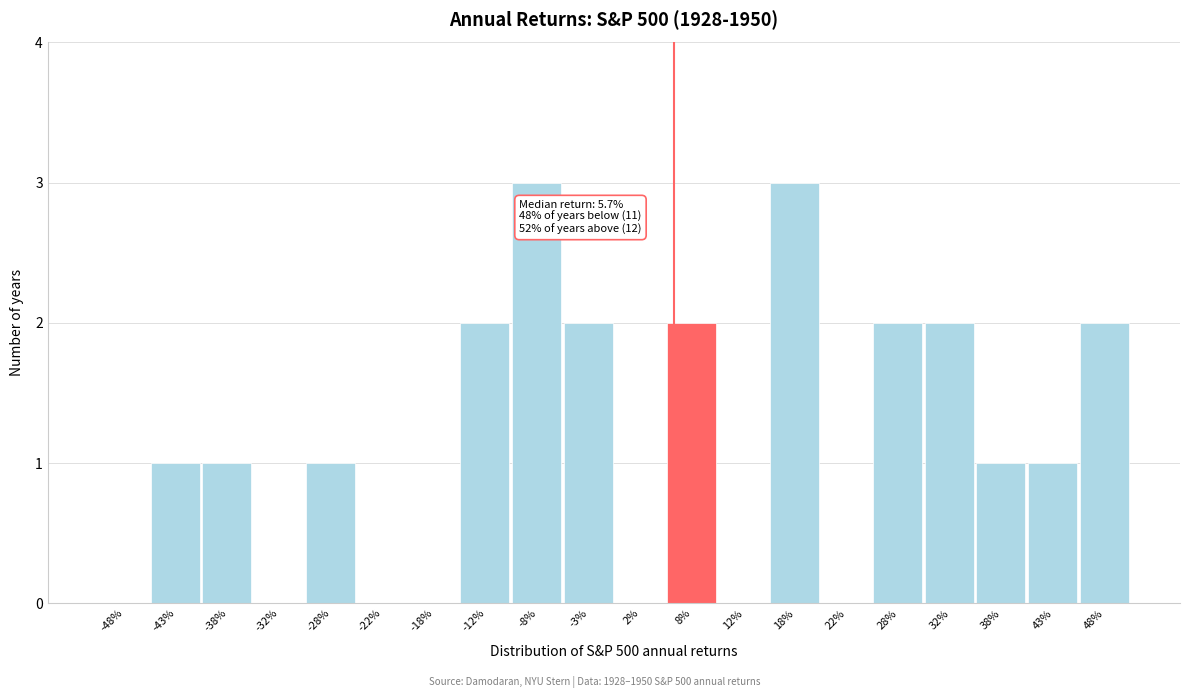

Reading left to right, what are all the values shown in this chart?

-48%=0	-43%=1	-38%=1	-32%=0	-28%=1	-22%=0	-18%=0	-12%=2	-8%=3	-3%=2	2%=0	8%=2	12%=0	18%=3	22%=0	28%=2	32%=2	38%=1	43%=1	48%=2